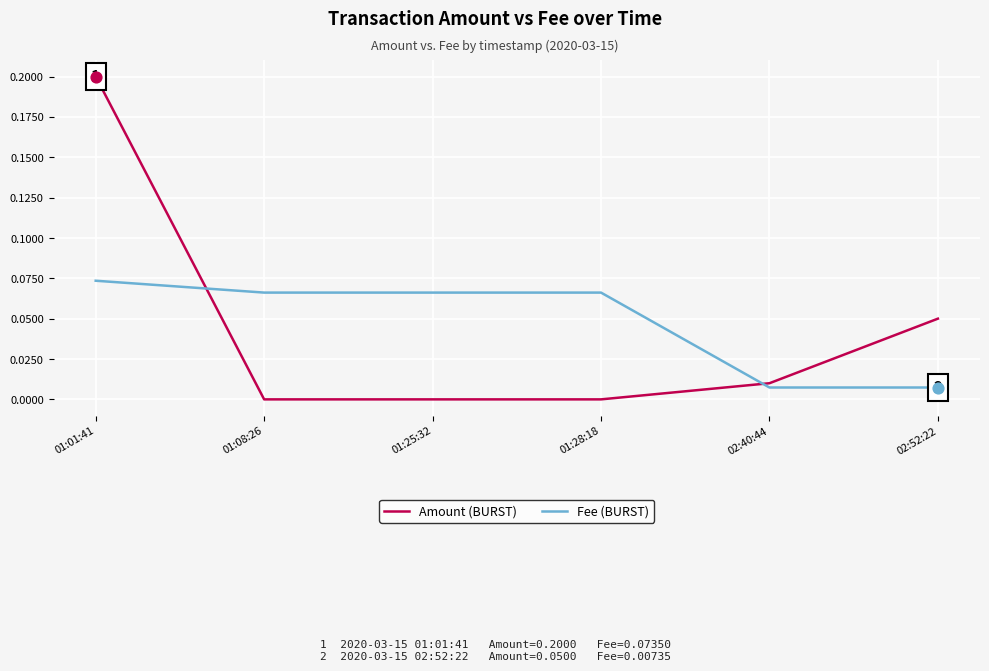

Which series has the widest spread of values?

Amount (BURST)